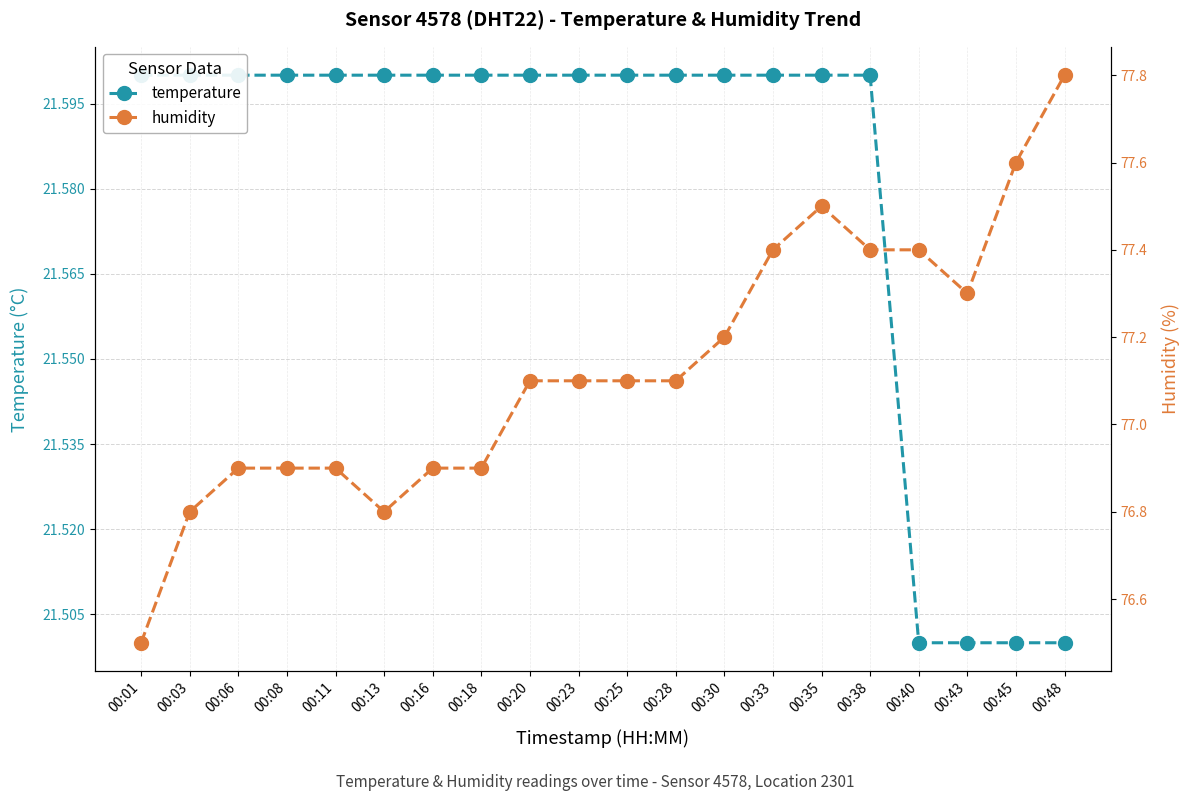

At which label is humidity closest to 77?

00:06